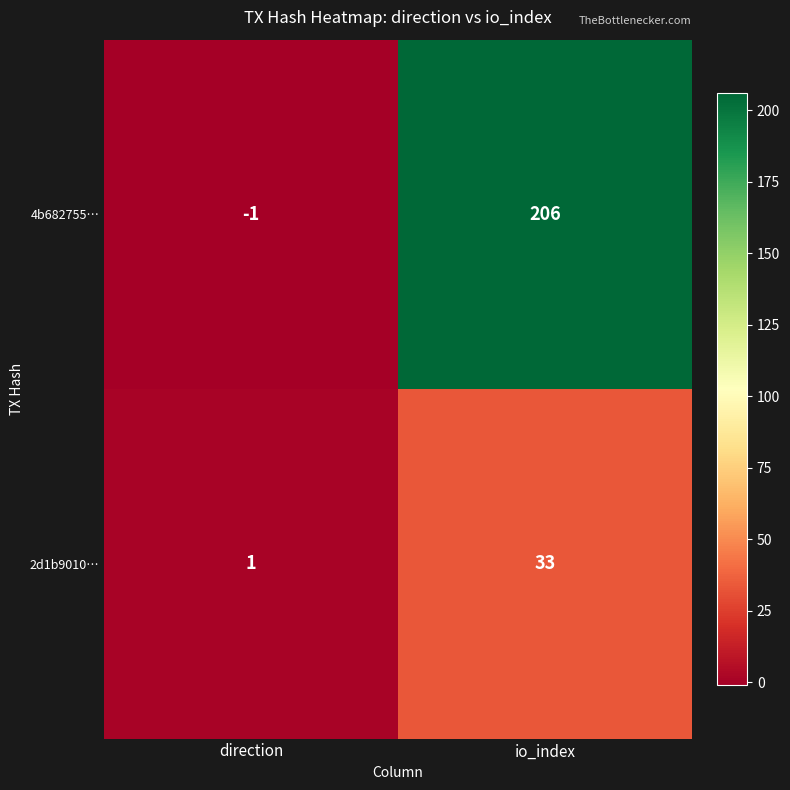

What value does the 2d1b9010… series have at io_index?

33